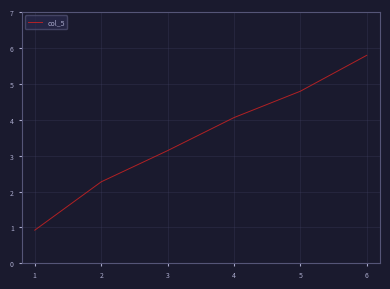

True or false: there are more than 0 points higher than both neighbors.

False